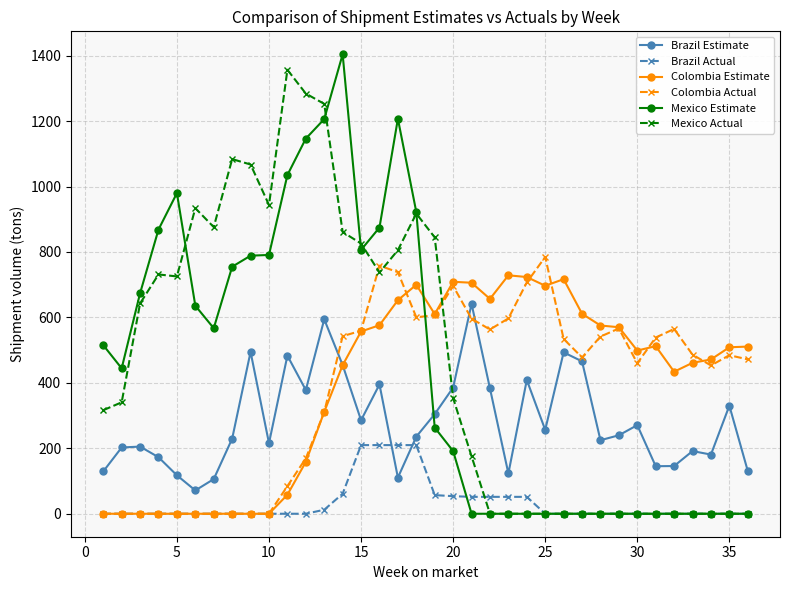

What is the maximum value shown in the chart?

1404.0